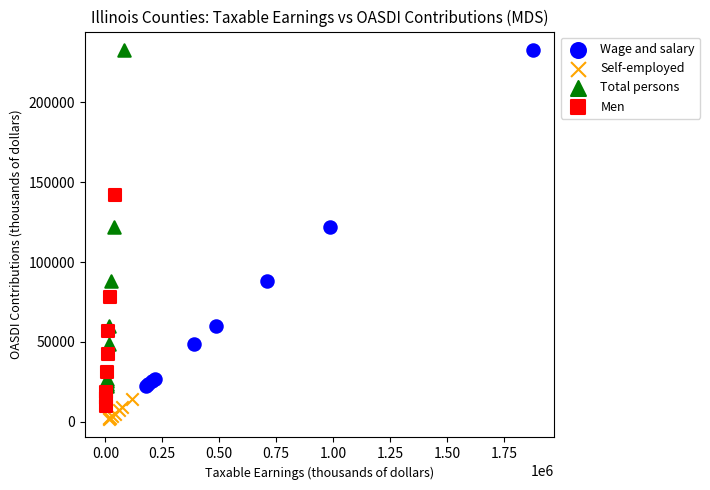

What are all the series names shown in the legend?

Wage and salary, Self-employed, Total persons, Men